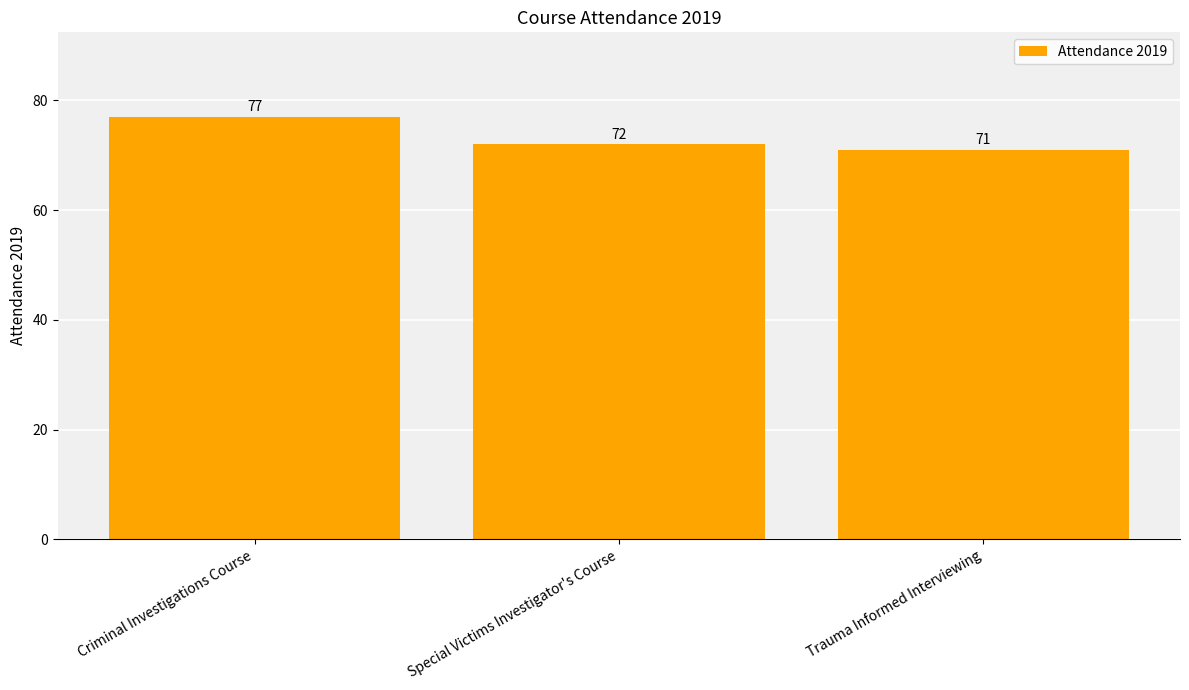

Rank the categories by value from lowest to highest.

Trauma Informed Interviewing, Special Victims Investigator's Course, Criminal Investigations Course